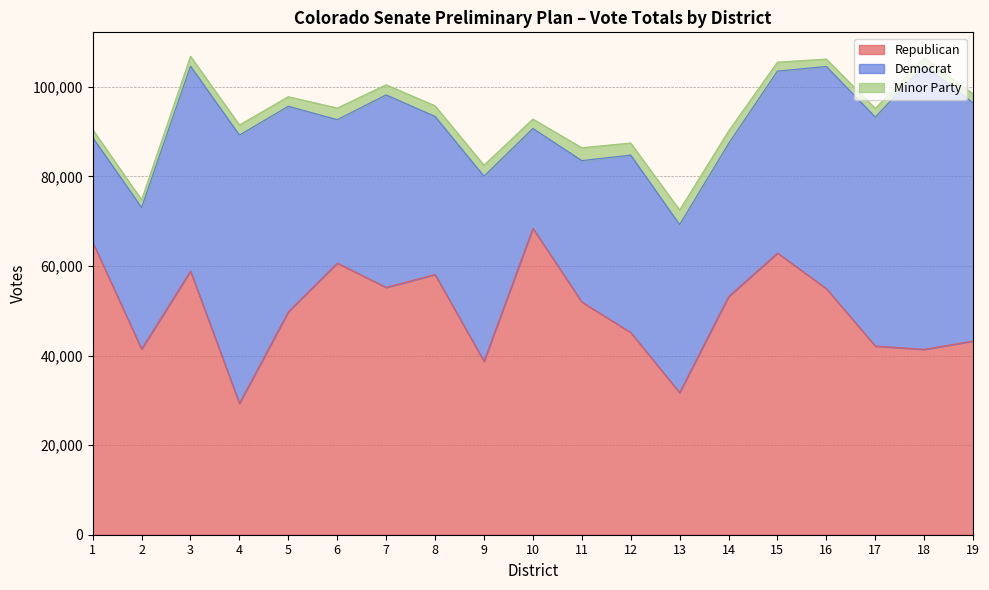

The Minor Party series shows 2526 at 1. True or false?

False